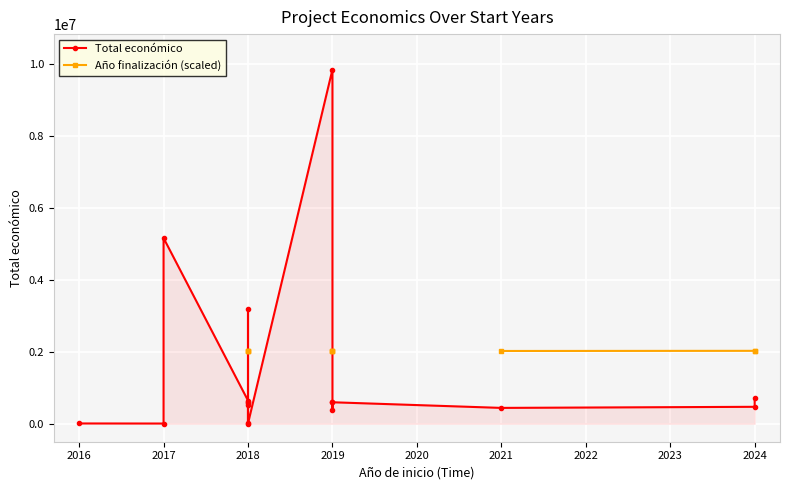

What are all the series names shown in the legend?

Total económico, Año finalización (scaled)